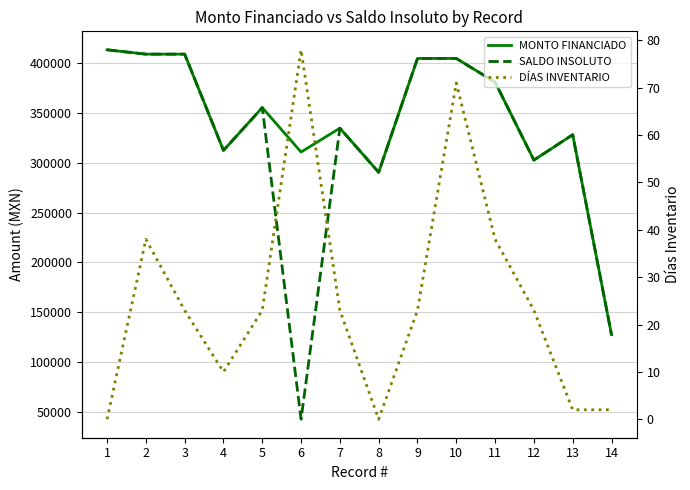

Reading right to left, what are all the values shown in this chart?

MONTO FINANCIADO: 127520.0	328031.8	302548.9	380742.2	404500.1	404500.1	290356.1	334595.0	310651.5	355201.0	312291.0	408804.9	408804.9	413164.0
SALDO INSOLUTO: 127520.0	328031.8	302548.9	380742.2	404500.1	404500.1	290356.1	334595.0	42747.7	355201.0	312291.0	408804.9	408804.9	413164.0
DÍAS INVENTARIO: 2.0	2.0	23.0	38.0	71.0	23.0	0.0	23.0	78.0	23.0	10.0	23.0	38.0	0.0